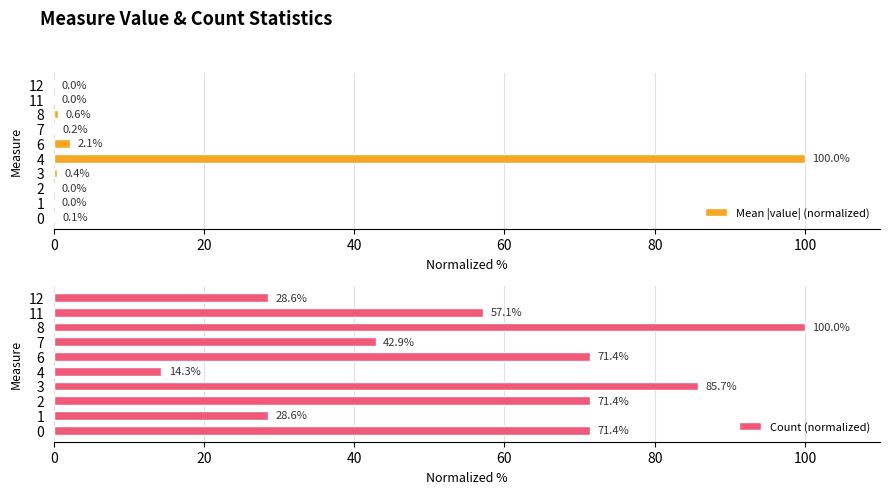

How many bars are there in each group?

2